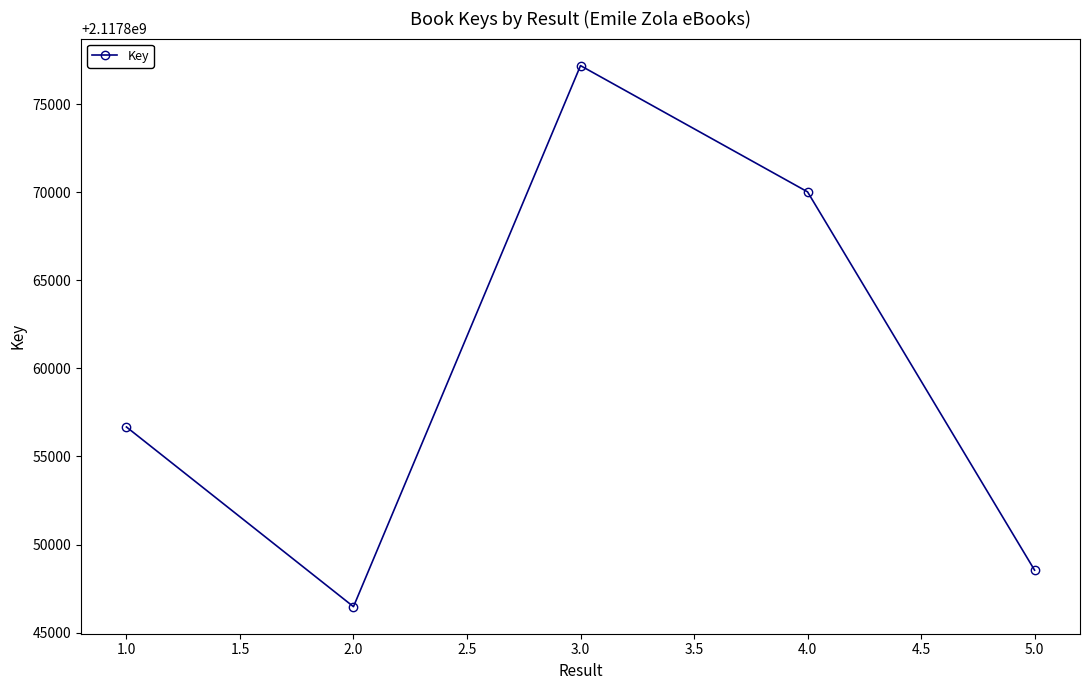

True or false: there are more than 0 points higher than both neighbors.

True